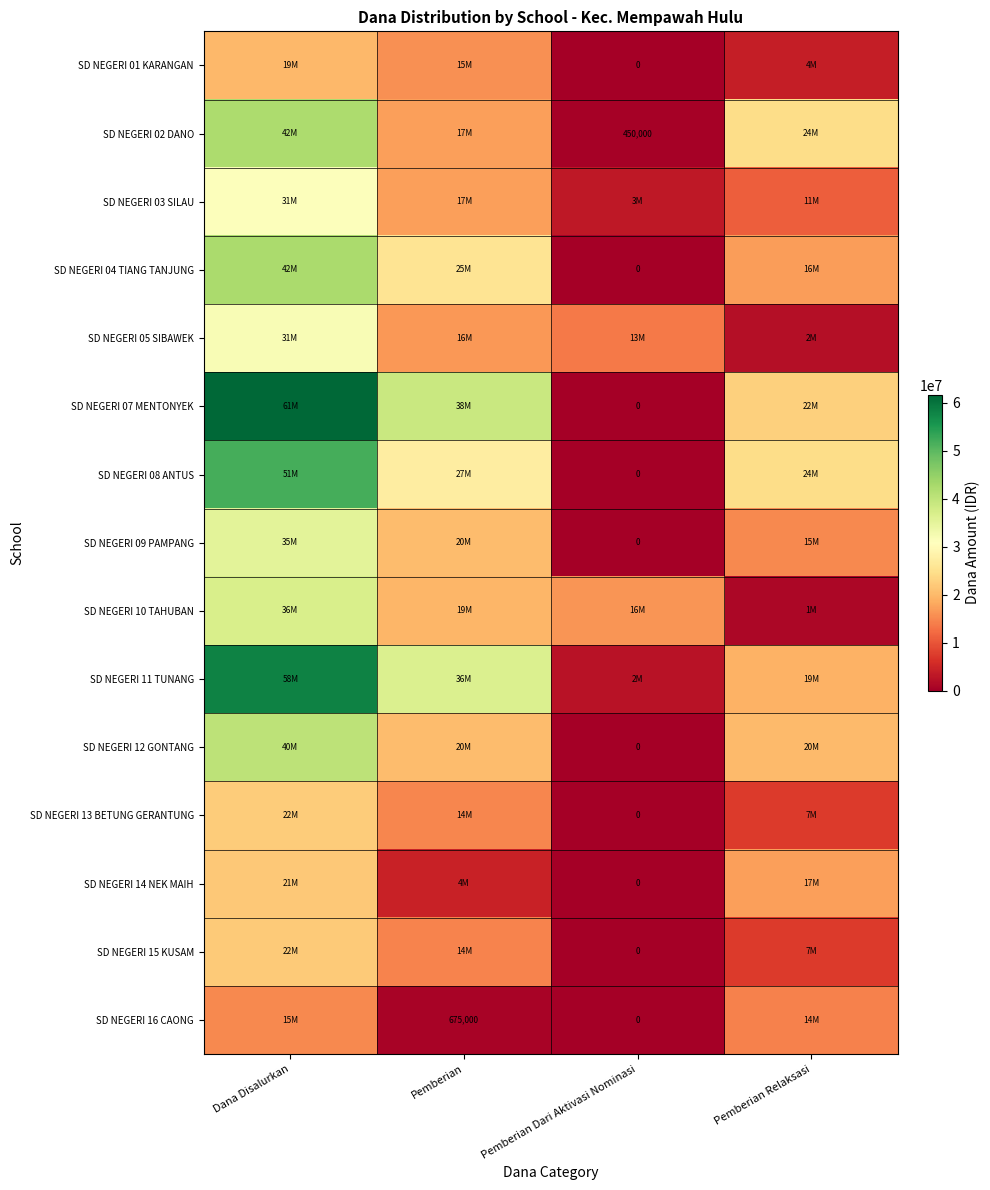

What is the difference between the maximum and minimum values in the SD NEGERI 05 SIBAWEK series?

29925000